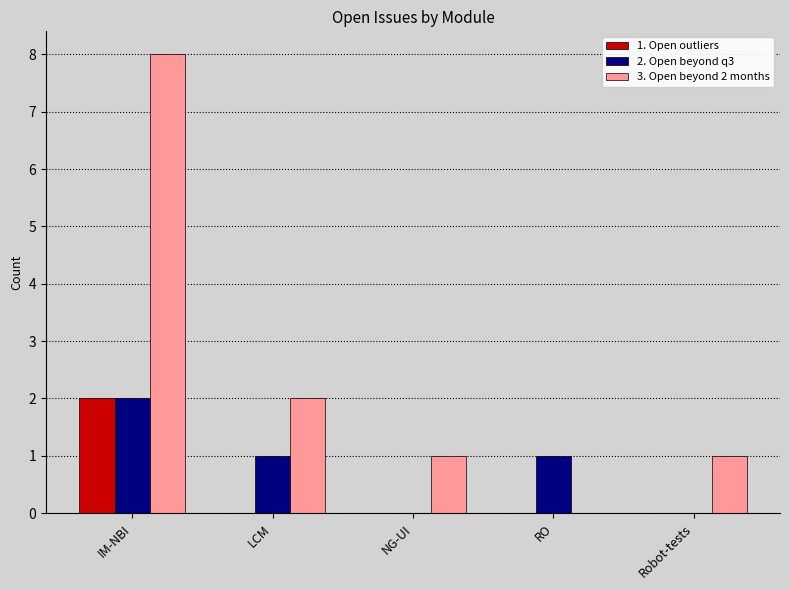

Is it true that 2. Open beyond q3 equals 2 at IM-NBI?

True